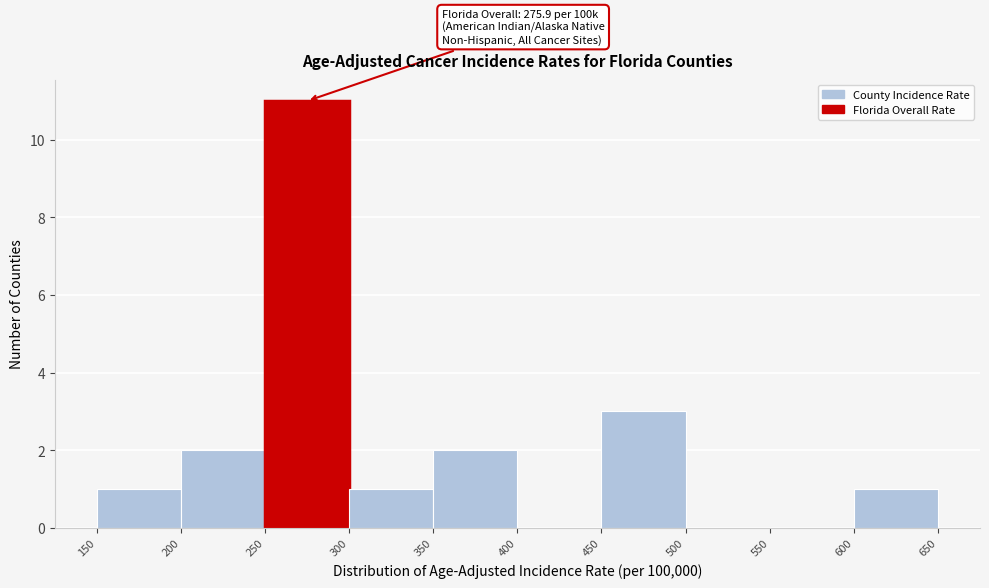

Over which range of the x-axis is the bar tallest?

250 to 300